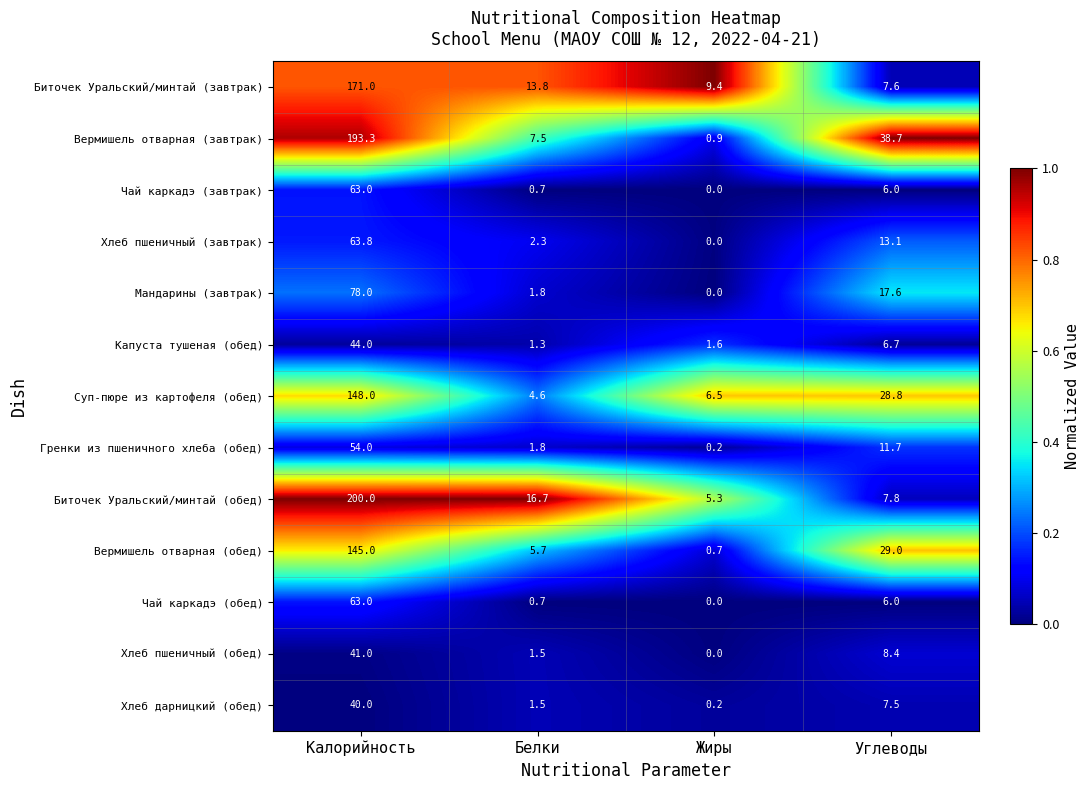

What is the total value across all series at Калорийность?

1304.1